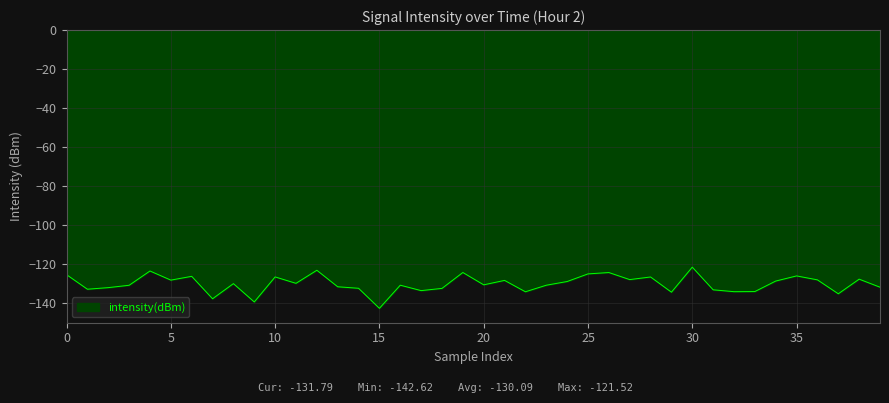

How many lines are shown in the chart?

1